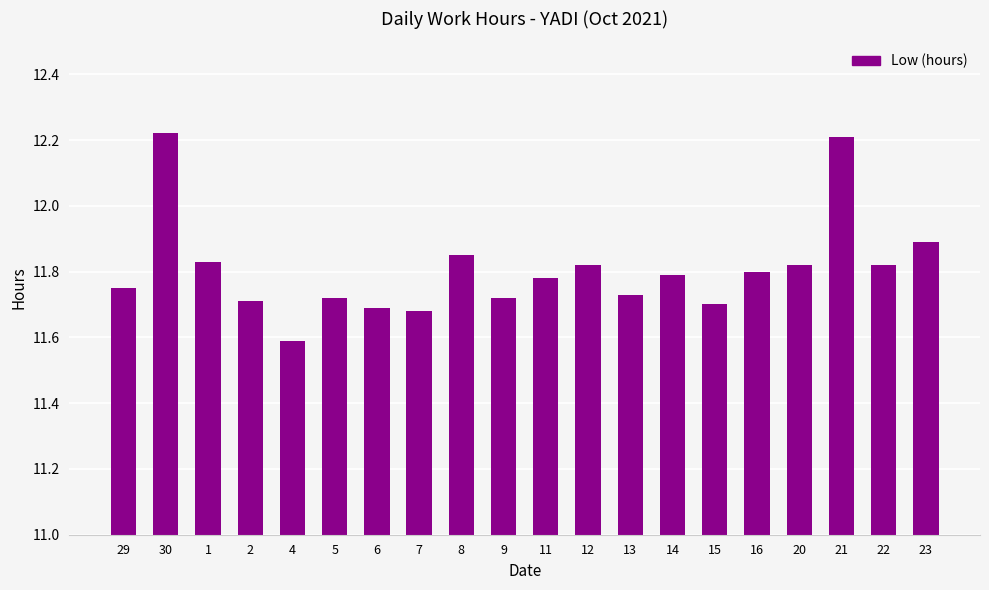

The value at 23 is 11.9. True or false?

True